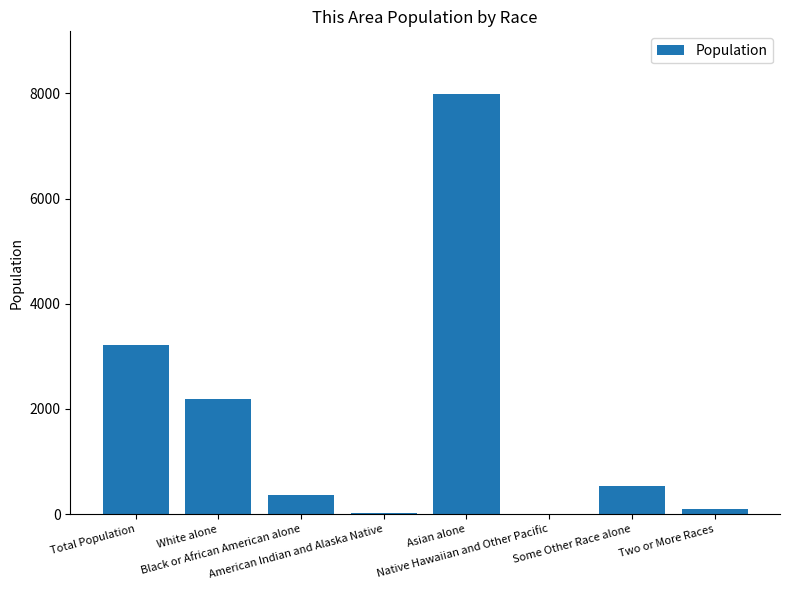

The chart shows a value of 1525 at White alone. True or false?

False